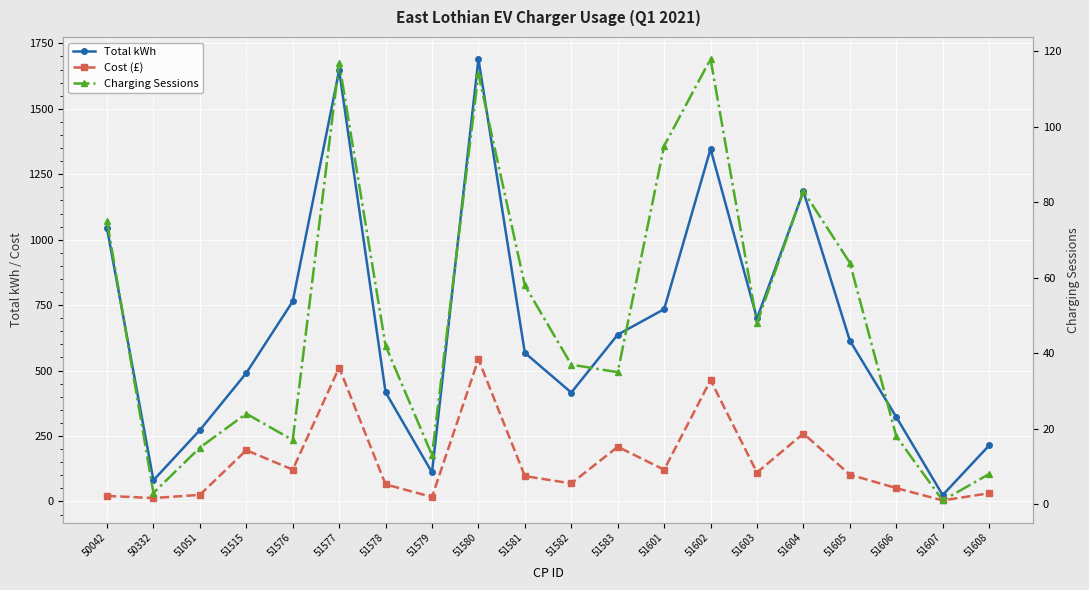

What is the spread (max minus min) of values at 51581?

509.9